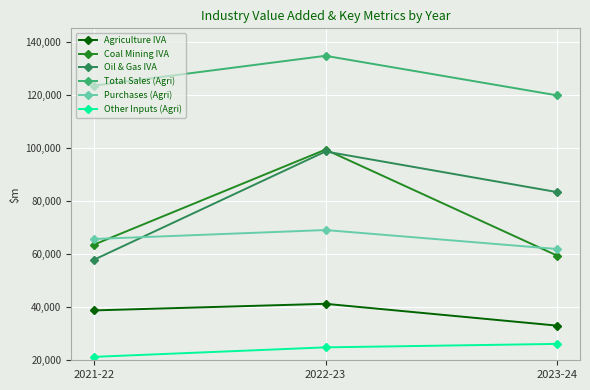

What is the difference between the maximum and minimum values in the Coal Mining IVA series?

39890